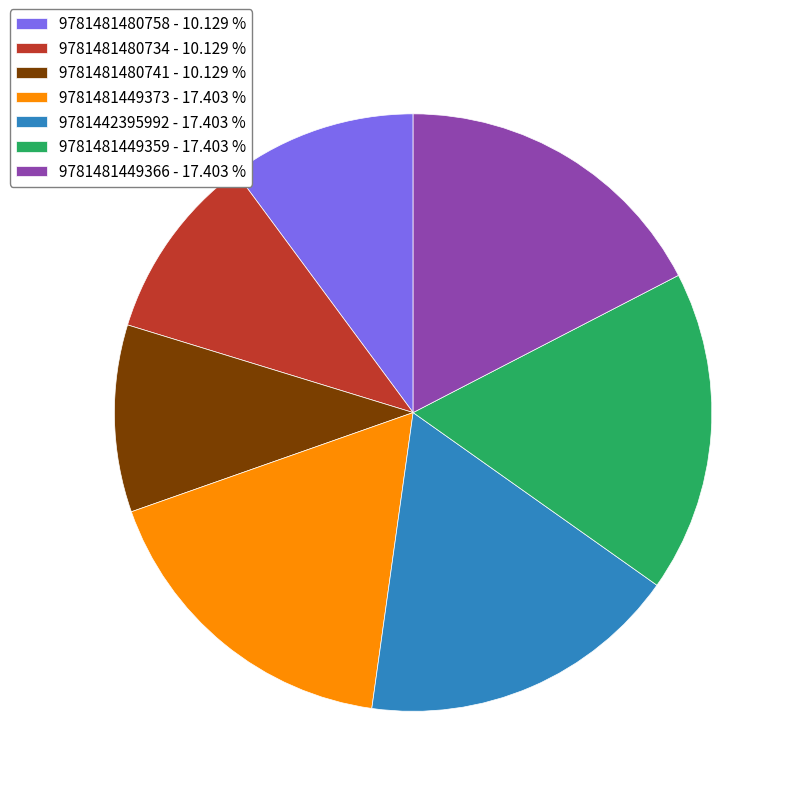

Does 9781481449373 account for over 50% of the chart?

No